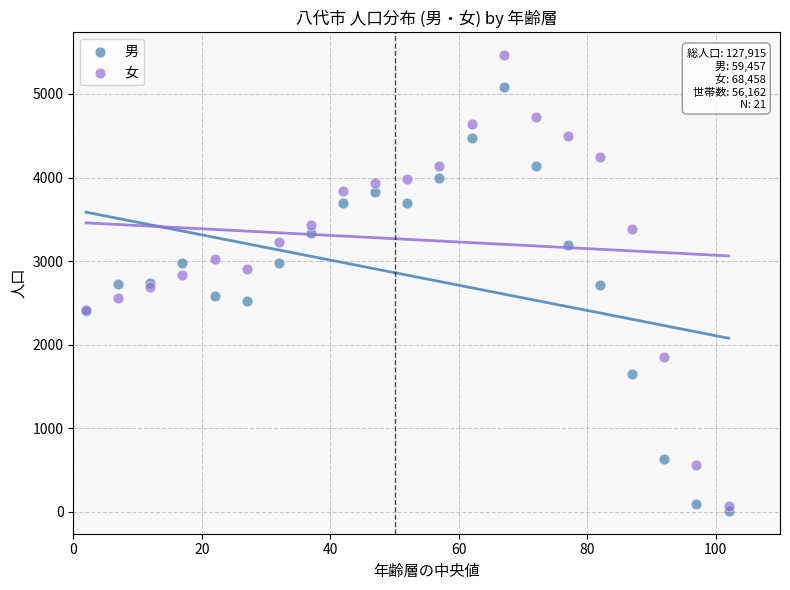

Which series has the widest spread of Y values?

女